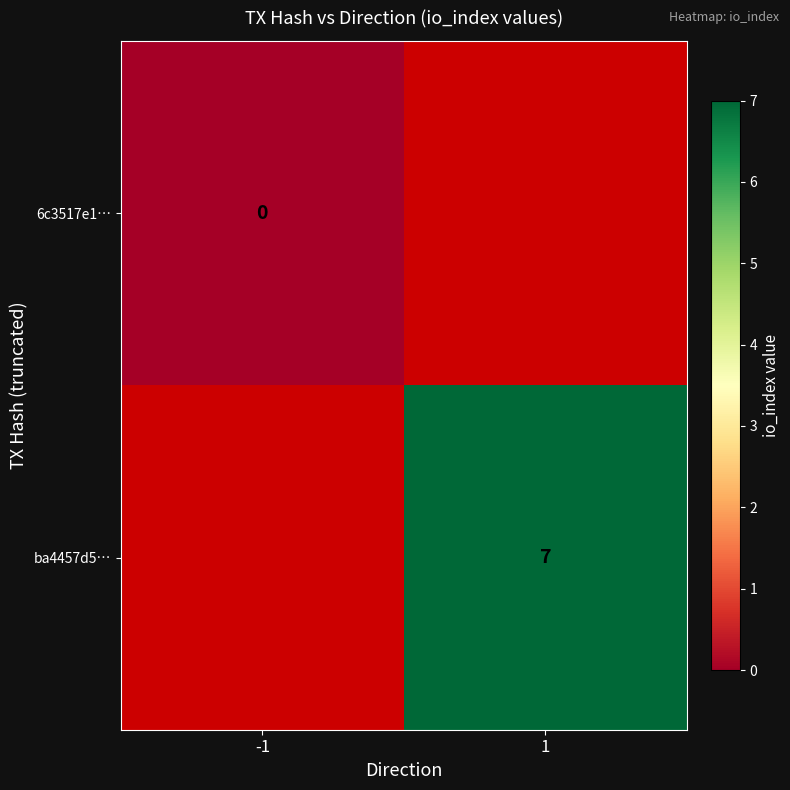

The value of ba4457d5… at 1 is 7. True or false?

True